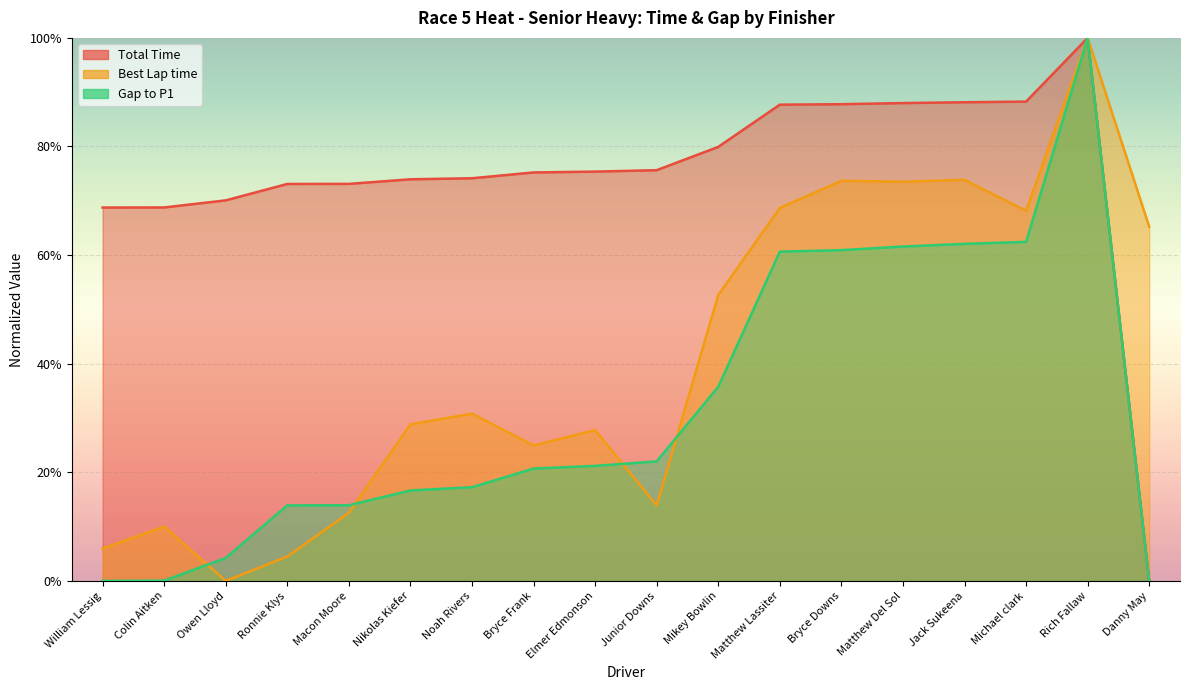

The Total Time series shows 1.3 at Rich Fallaw. True or false?

False